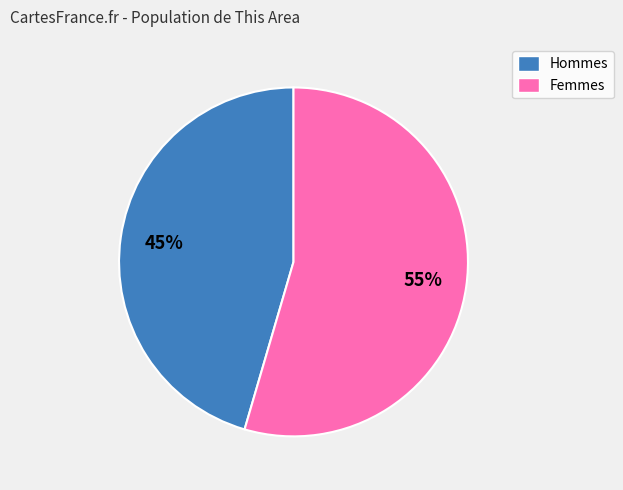

How many segments does this pie chart have?

2